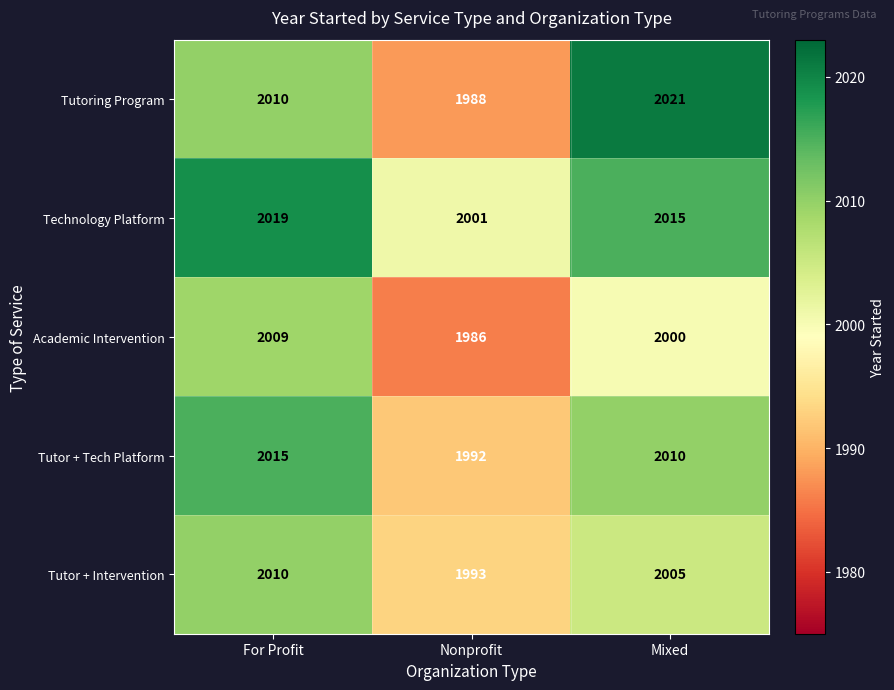

Reading left to right, extract all data points from this chart.

Tutoring Program: 2010	1988	2021
Technology Platform: 2019	2001	2015
Academic Intervention: 2009	1986	2000
Tutor + Tech Platform: 2015	1992	2010
Tutor + Intervention: 2010	1993	2005